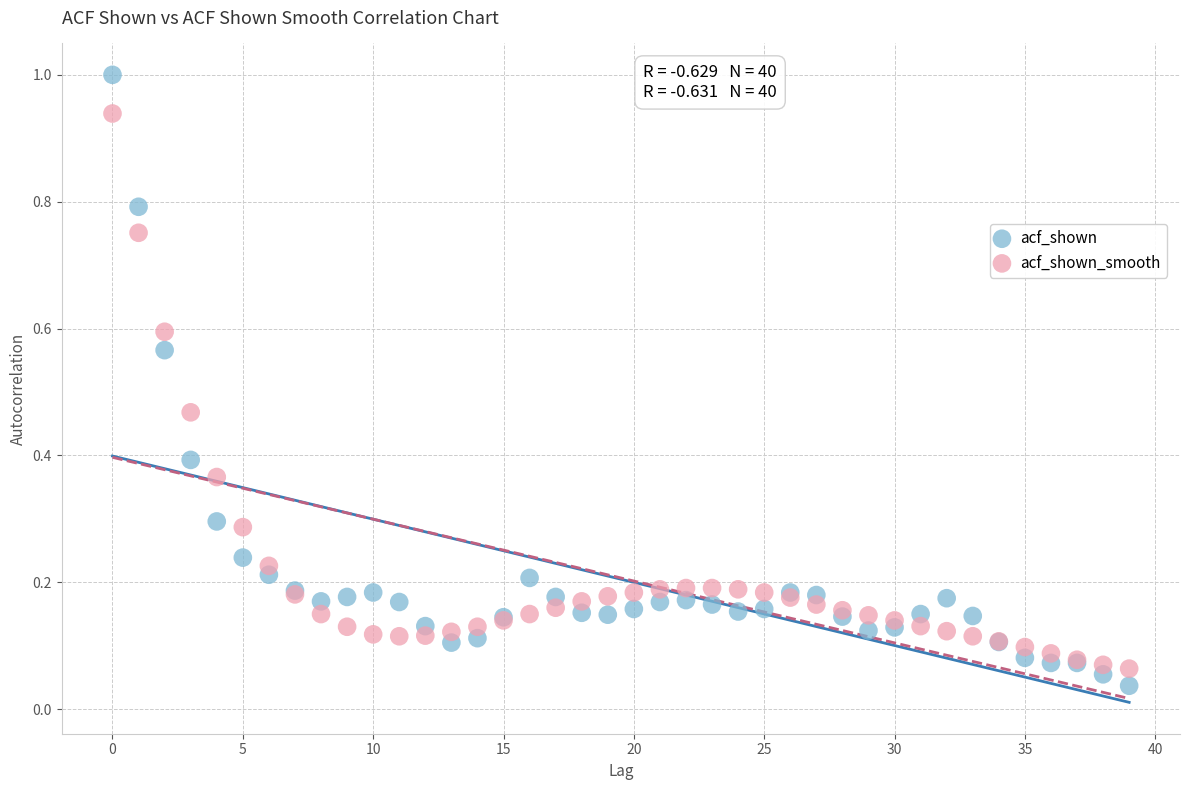

Which series has the widest spread of Y values?

acf_shown